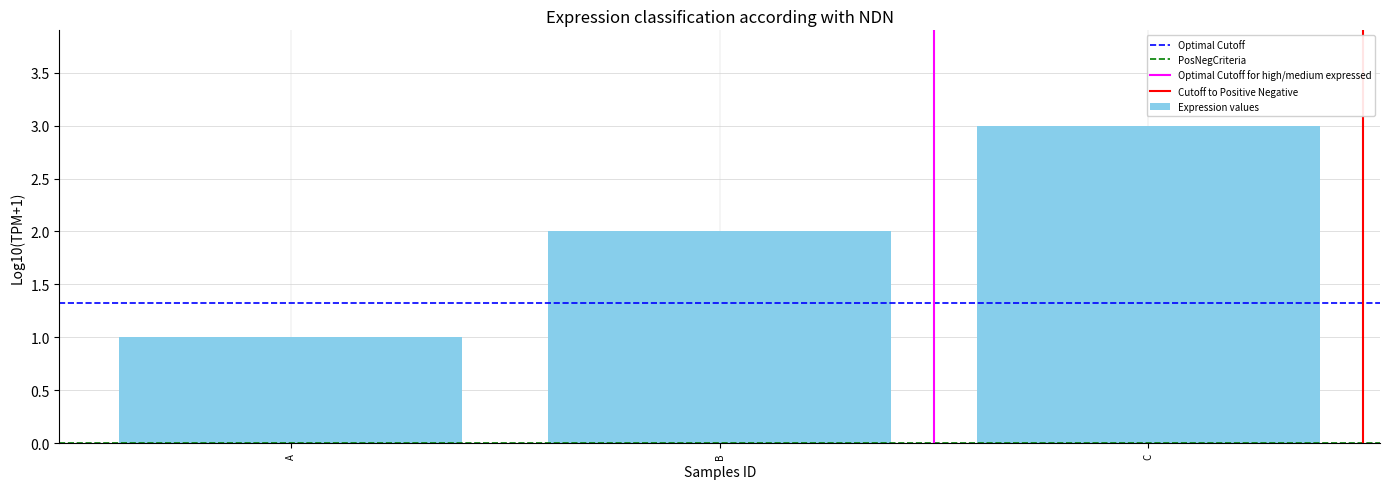

Reading right to left, extract all data points from this chart.

C=3	B=2	A=1